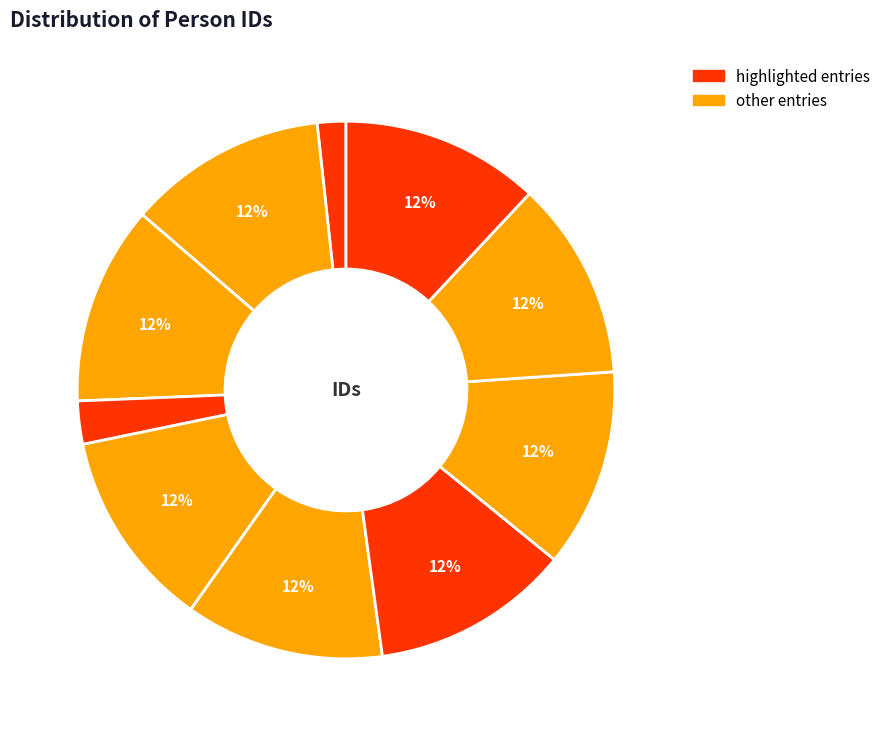

Is ანტონ ზურაბის ძე კიკიანი the majority of the pie?

No